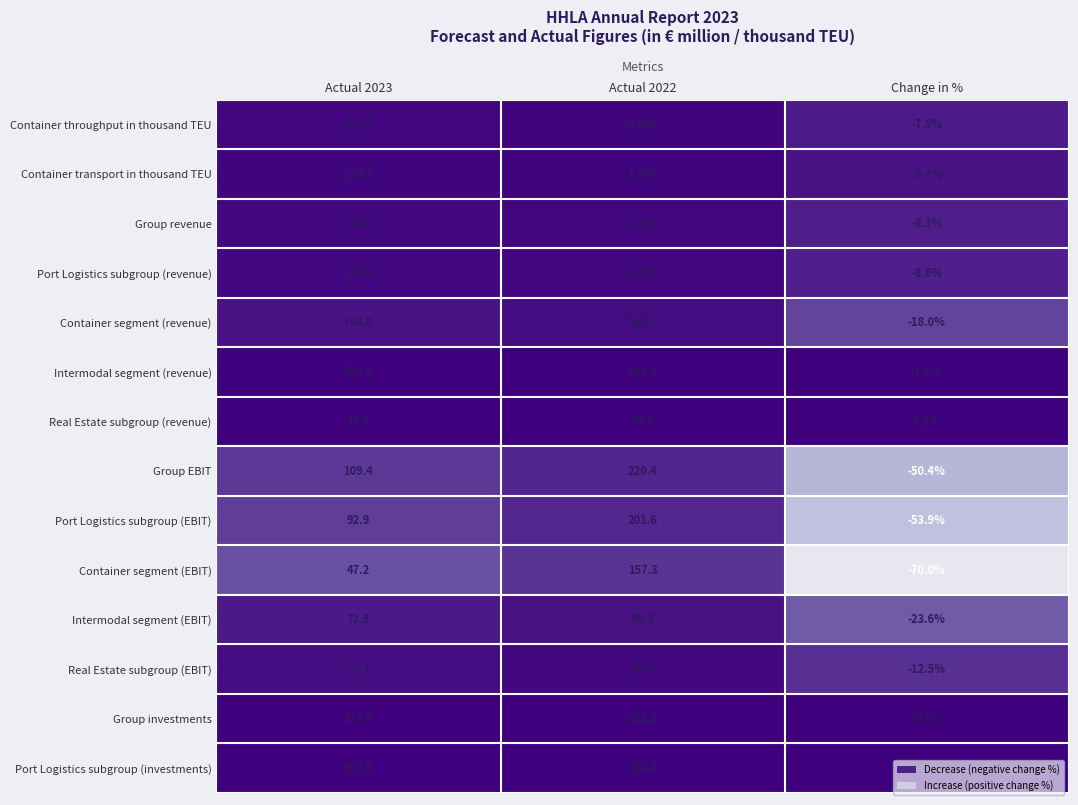

True or false: Container transport in thousand TEU has a value of -5.4 at Change in %.

True